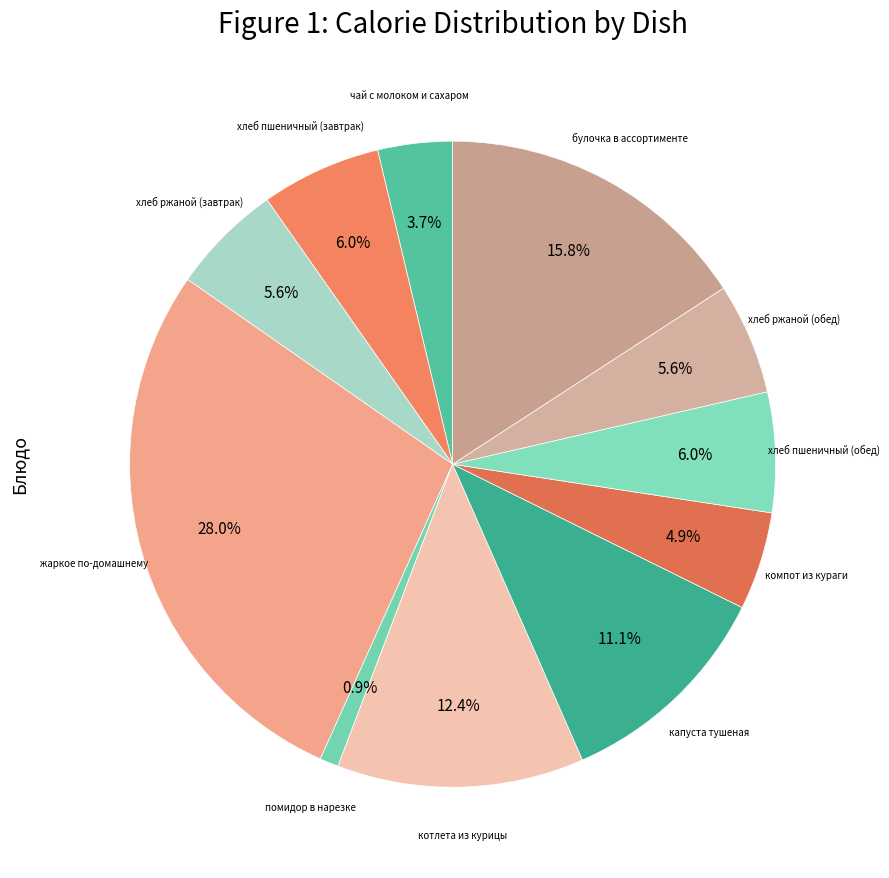

To the nearest percent, what is the difference between the largest and smallest slice percentages?

27%